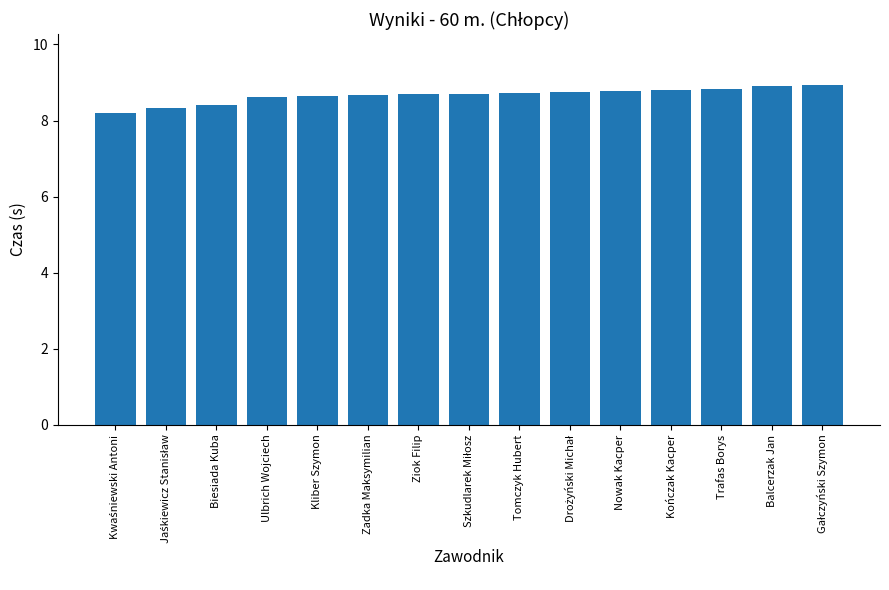

How many series are shown in this chart?

1